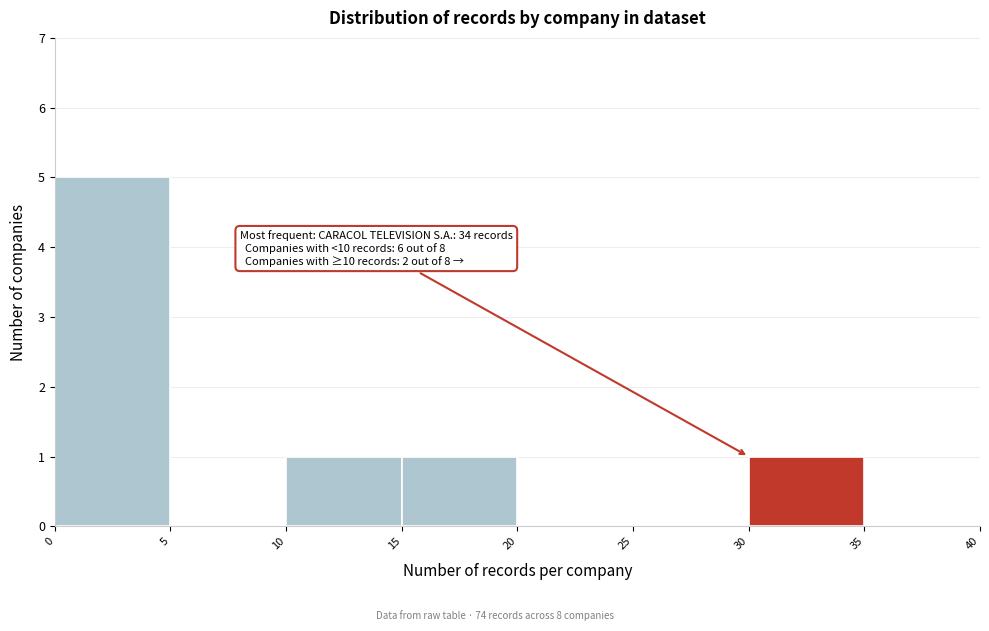

Which range on the x-axis has the tallest bar?

0 to 5